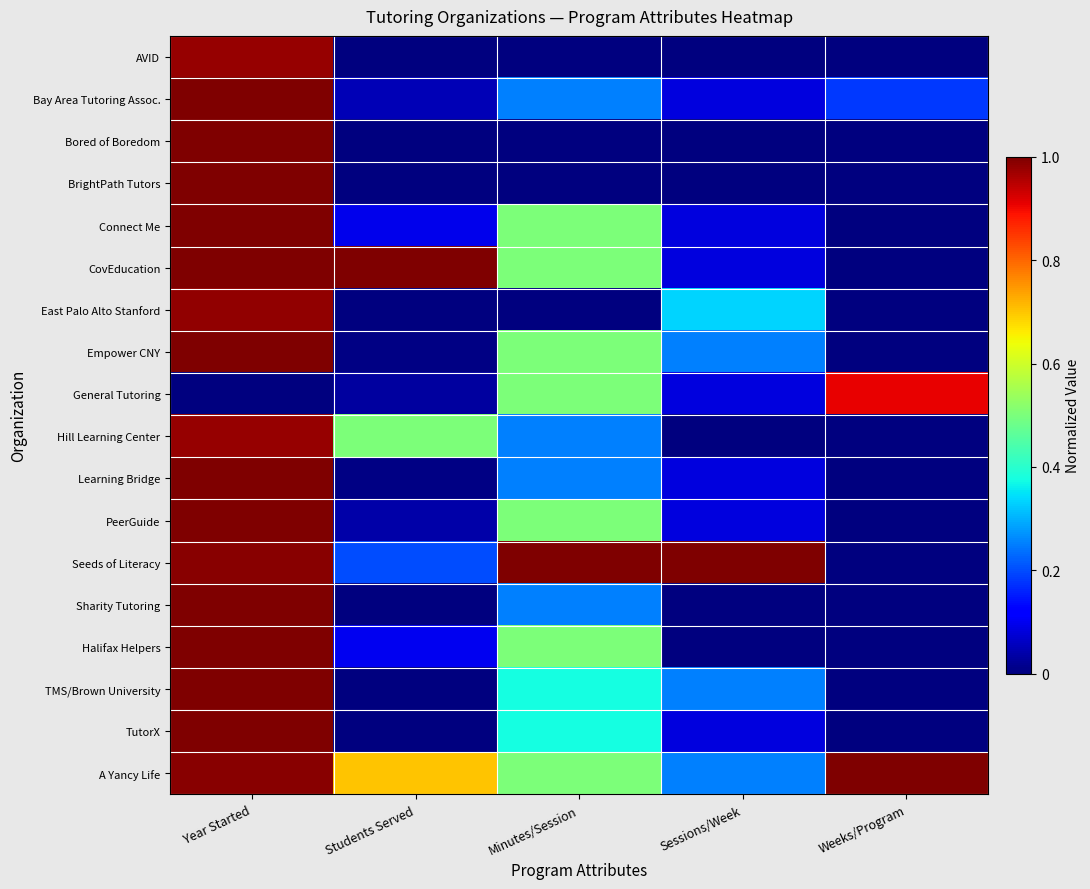

Reading left to right, extract all data points from this chart.

AVID: Year Started=1.0	Students Served=0.0	Minutes/Session=0.0	Sessions/Week=0.0	Weeks/Program=0.0
Bay Area Tutoring Assoc.: Year Started=1.0	Students Served=0.1	Minutes/Session=0.2	Sessions/Week=0.1	Weeks/Program=0.2
Bored of Boredom: Year Started=1.0	Students Served=0.0	Minutes/Session=0.0	Sessions/Week=0.0	Weeks/Program=0.0
BrightPath Tutors: Year Started=1.0	Students Served=0.0	Minutes/Session=0.0	Sessions/Week=0.0	Weeks/Program=0.0
Connect Me: Year Started=1.0	Students Served=0.1	Minutes/Session=0.5	Sessions/Week=0.1	Weeks/Program=0.0
CovEducation: Year Started=1.0	Students Served=1.0	Minutes/Session=0.5	Sessions/Week=0.1	Weeks/Program=0.0
East Palo Alto Stanford: Year Started=1.0	Students Served=0.0	Minutes/Session=0.0	Sessions/Week=0.3	Weeks/Program=0.0
Empower CNY: Year Started=1.0	Students Served=0.0	Minutes/Session=0.5	Sessions/Week=0.2	Weeks/Program=0.0
General Tutoring: Year Started=0.0	Students Served=0.0	Minutes/Session=0.5	Sessions/Week=0.1	Weeks/Program=0.9
Hill Learning Center: Year Started=1.0	Students Served=0.5	Minutes/Session=0.2	Sessions/Week=0.0	Weeks/Program=0.0
Learning Bridge: Year Started=1.0	Students Served=0.0	Minutes/Session=0.2	Sessions/Week=0.1	Weeks/Program=0.0
PeerGuide: Year Started=1.0	Students Served=0.0	Minutes/Session=0.5	Sessions/Week=0.1	Weeks/Program=0.0
Seeds of Literacy: Year Started=1.0	Students Served=0.2	Minutes/Session=1.0	Sessions/Week=1.0	Weeks/Program=0.0
Sharity Tutoring: Year Started=1.0	Students Served=0.0	Minutes/Session=0.2	Sessions/Week=0.0	Weeks/Program=0.0
Halifax Helpers: Year Started=1.0	Students Served=0.1	Minutes/Session=0.5	Sessions/Week=0.0	Weeks/Program=0.0
TMS/Brown University: Year Started=1.0	Students Served=0.0	Minutes/Session=0.4	Sessions/Week=0.2	Weeks/Program=0.0
TutorX: Year Started=1.0	Students Served=0.0	Minutes/Session=0.4	Sessions/Week=0.1	Weeks/Program=0.0
A Yancy Life: Year Started=1.0	Students Served=0.7	Minutes/Session=0.5	Sessions/Week=0.2	Weeks/Program=1.0